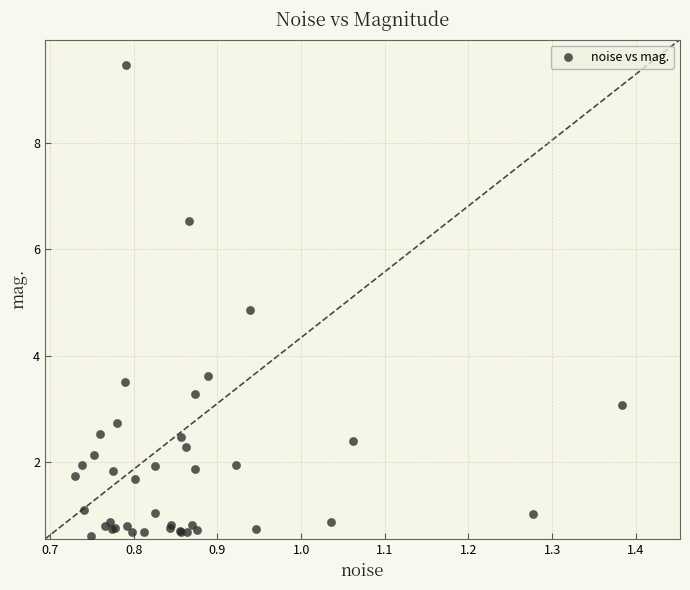

What Y value in the scatter plot is closest to 5?

4.9